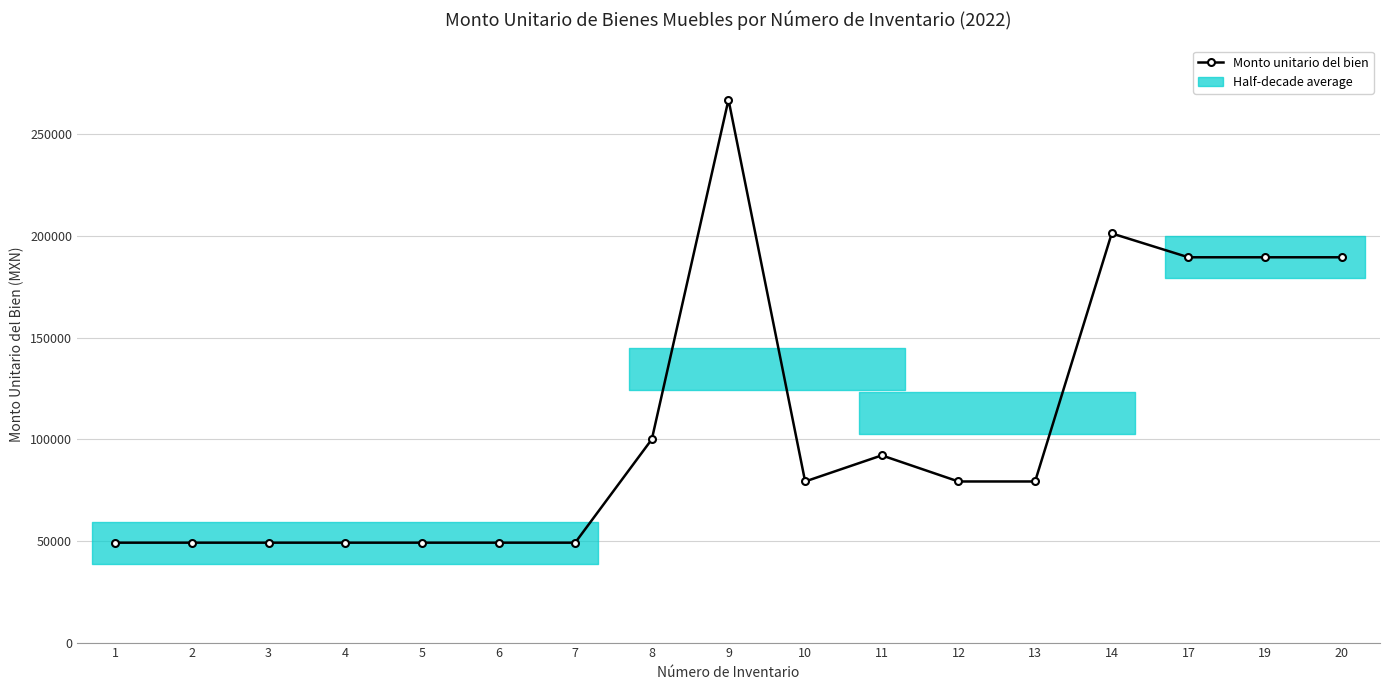

Between 5 and 10, which is larger?

10